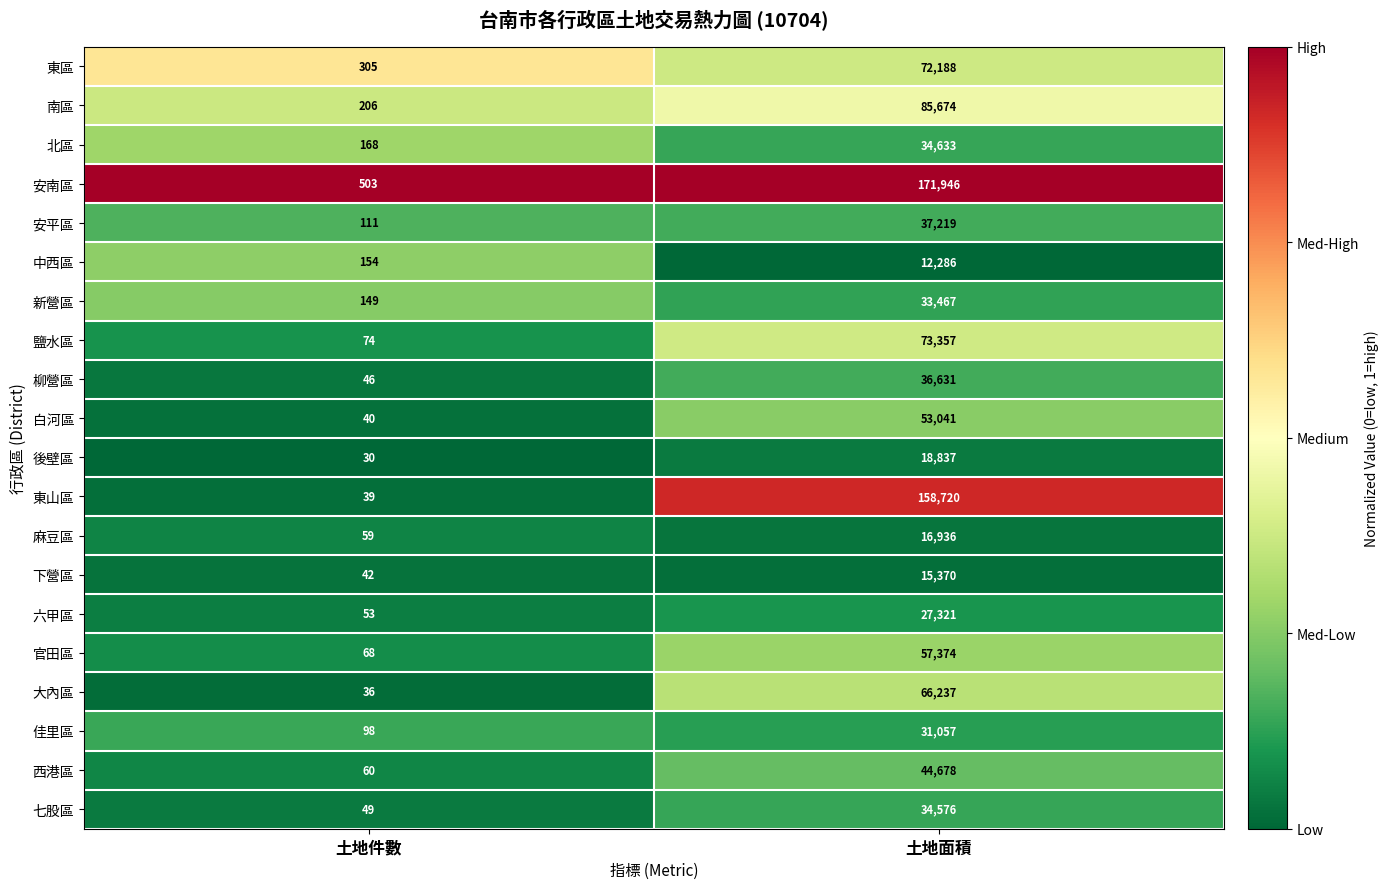

Which category has the highest value in the 大內區 series?

土地面積